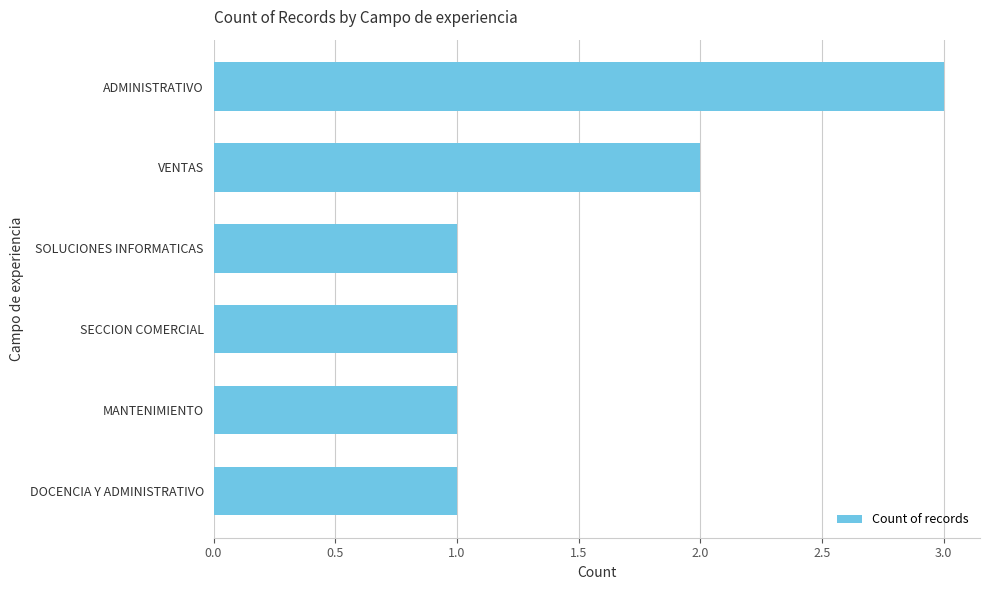

What is the label of the 3rd bar from the bottom?

SECCION COMERCIAL